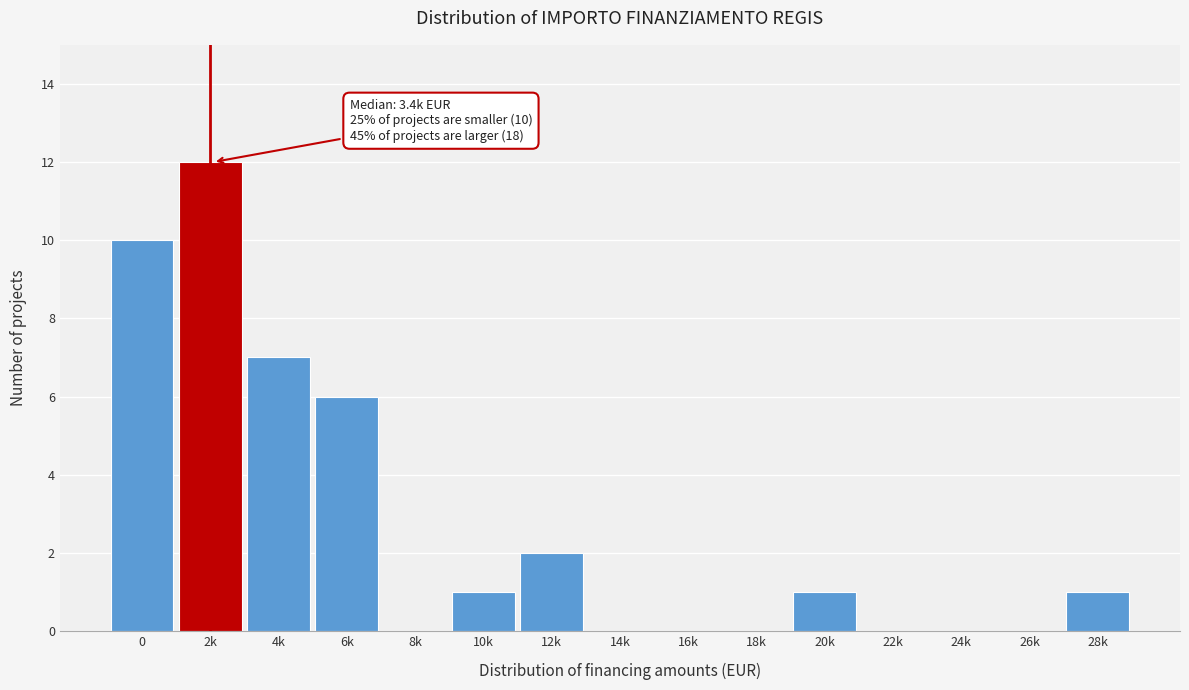

Reading right to left, what are all the values shown in this chart?

28k=1	26k=0	24k=0	22k=0	20k=1	18k=0	16k=0	14k=0	12k=2	10k=1	8k=0	6k=6	4k=7	2k=12	0=10